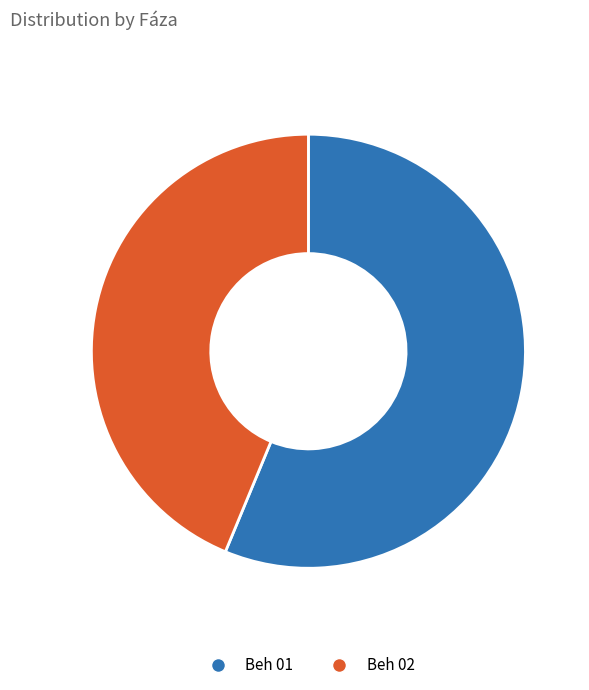

How many segments does this pie chart have?

2